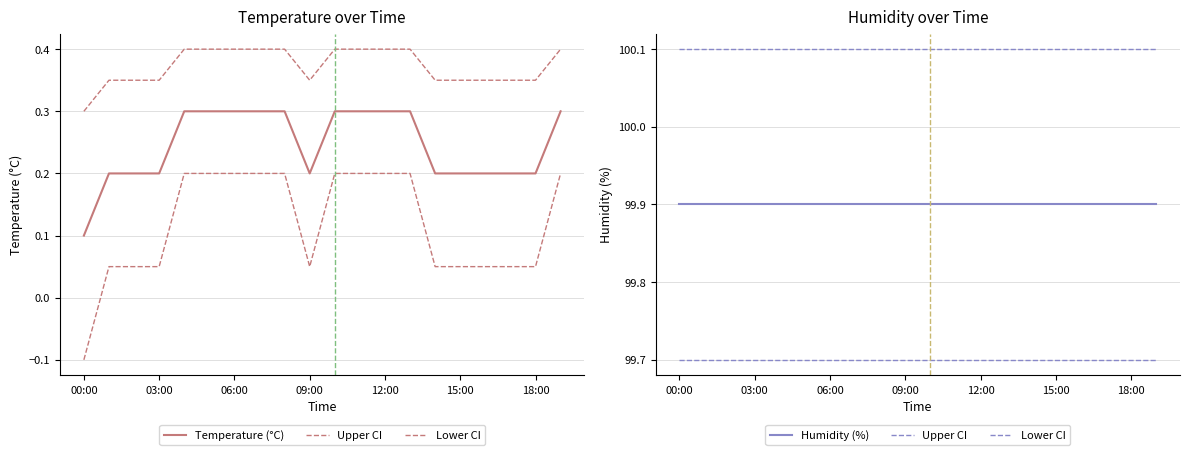

At which category does Temperature (°C) reach its first local valley?

09:00